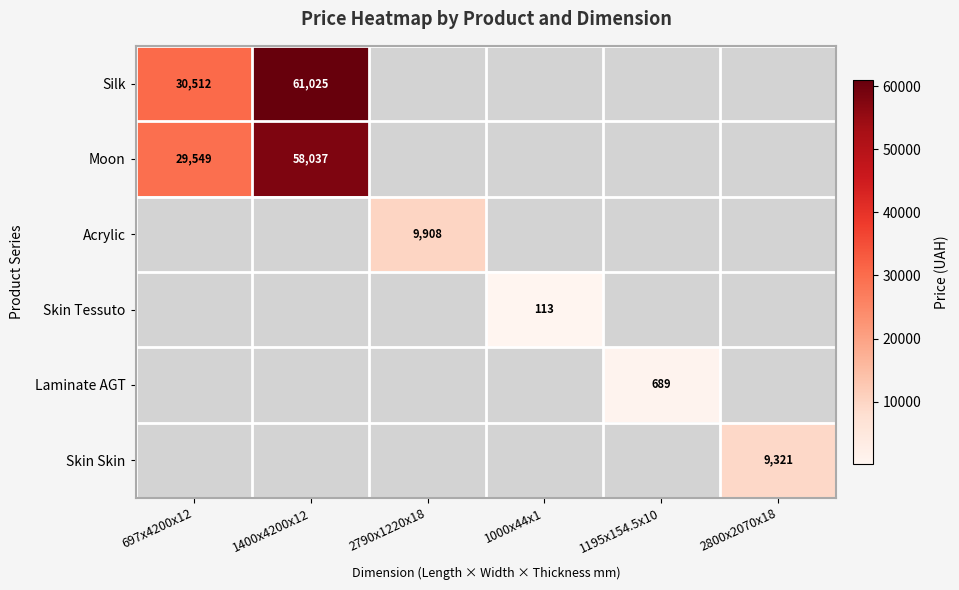

At which label is Moon closest to 43792?

697x4200x12